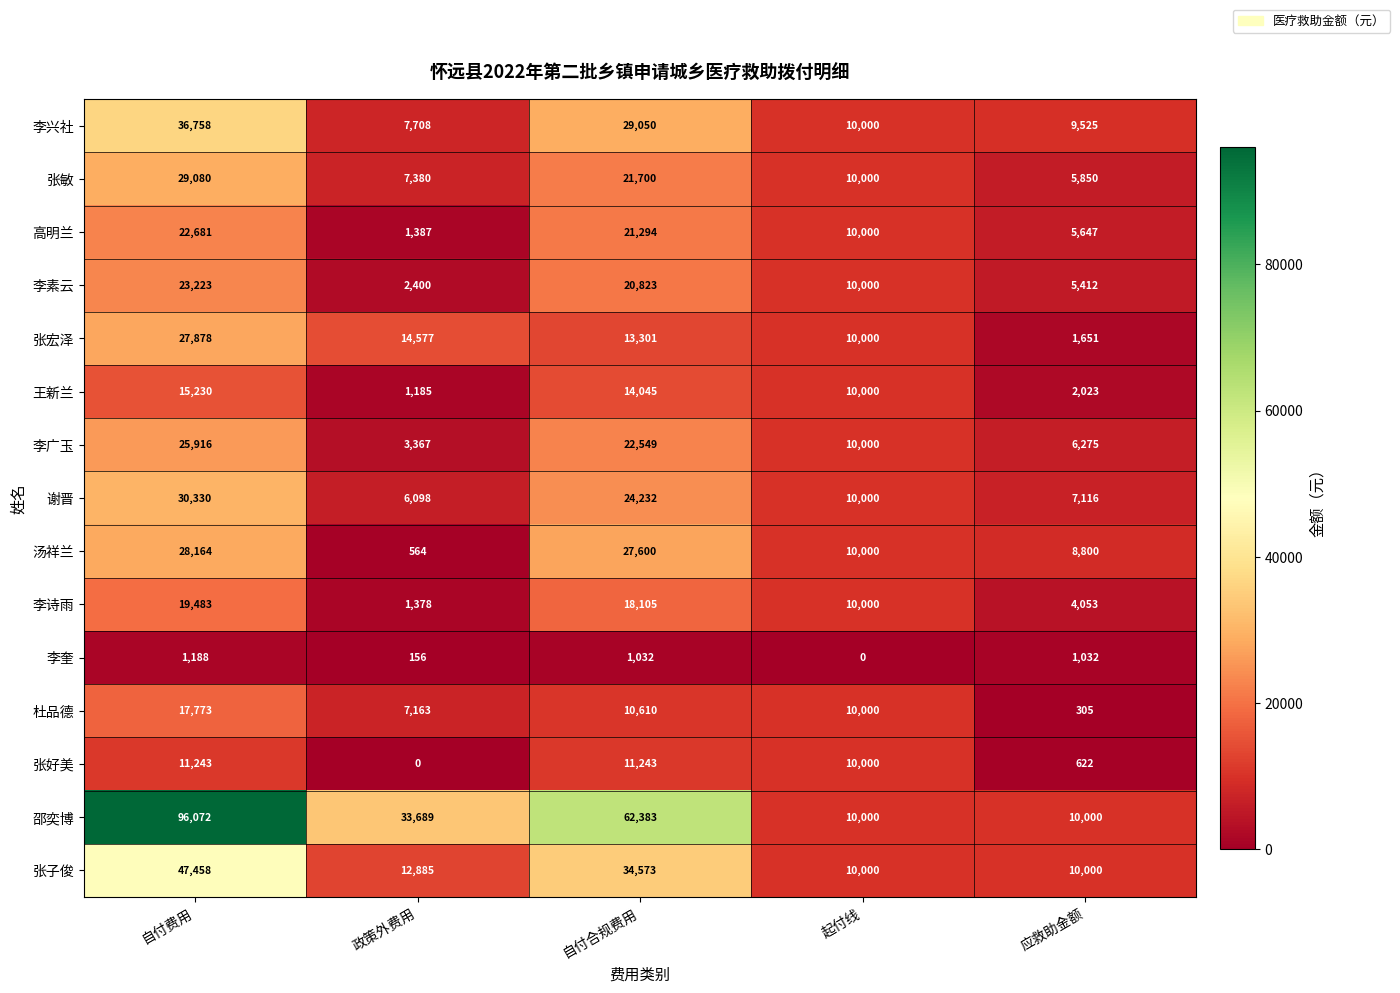

True or false: 李诗雨 has a value of 4053 at 应救助金额.

True